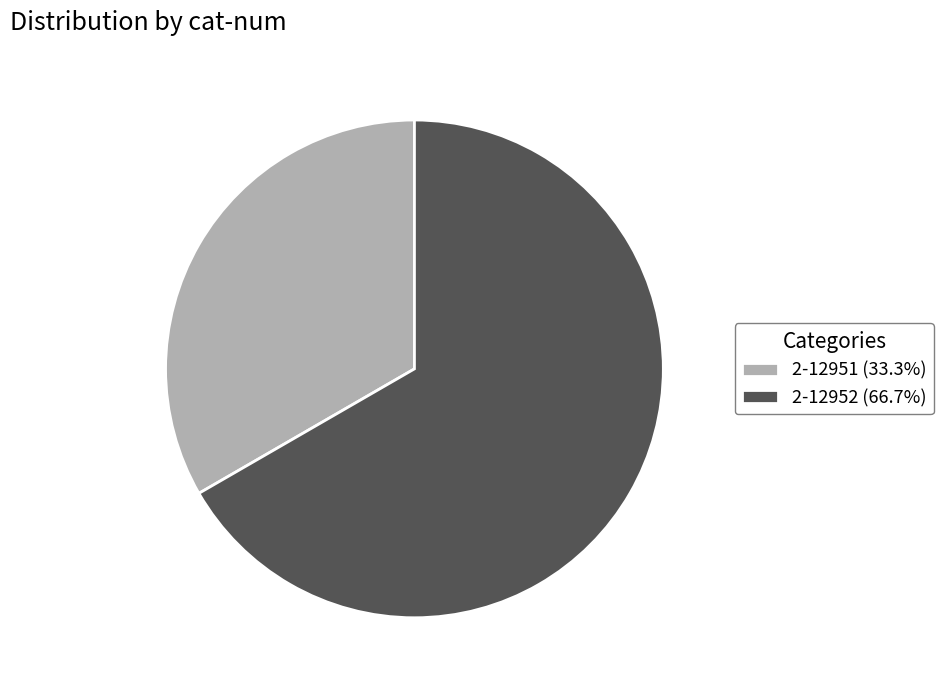

Rank the categories by value from highest to lowest.

2-12952, 2-12951